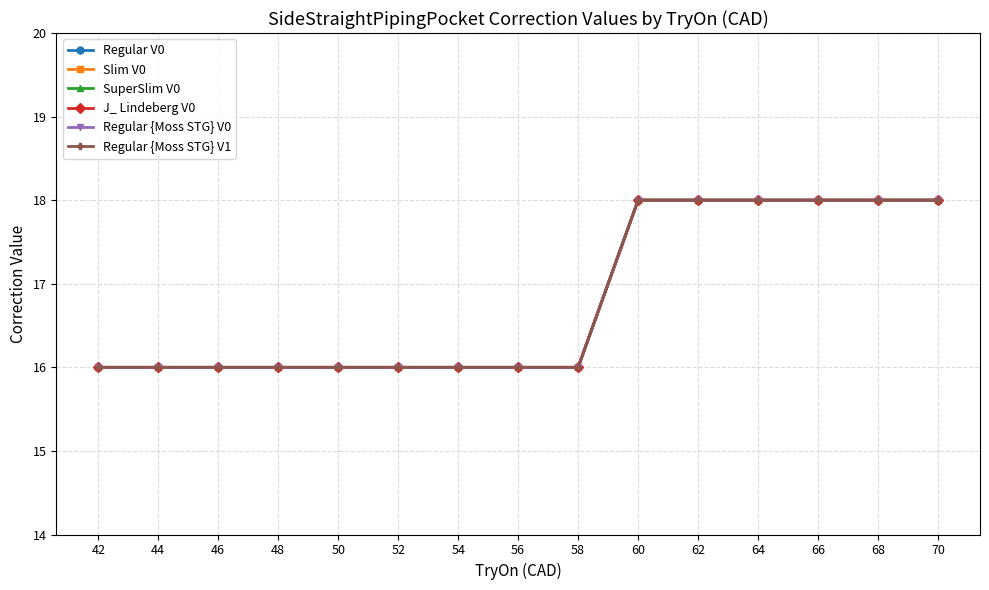

True or false: Slim V0 and Regular {Moss STG} V0 cross at least once.

False